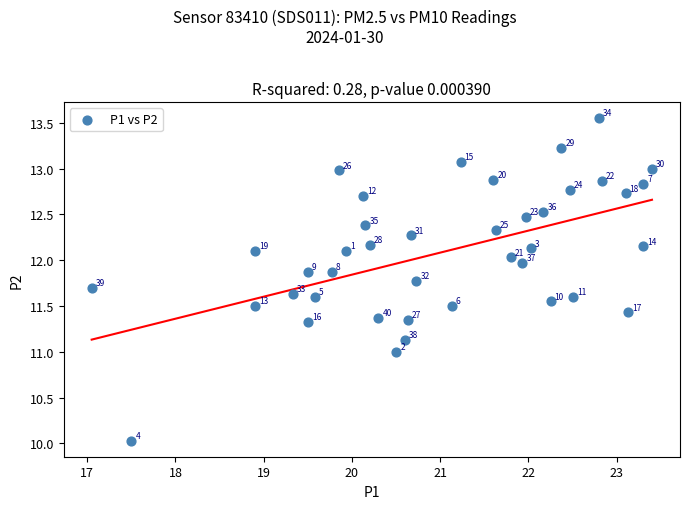

What Y value in the scatter plot is closest to 11?

11.0